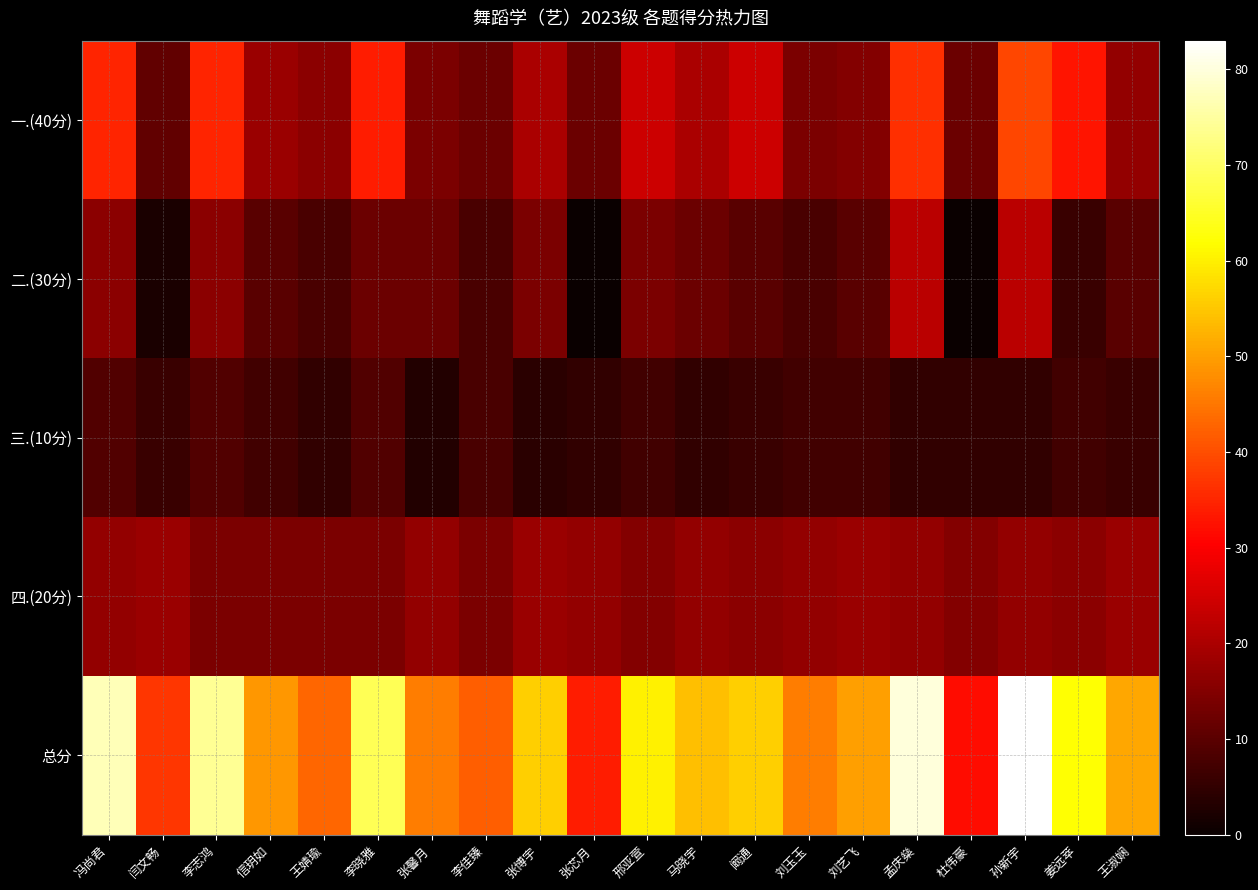

Rank the series by their maximum value, from lowest to highest.

三.(10分), 四.(20分), 二.(30分), 一.(40分), 总分